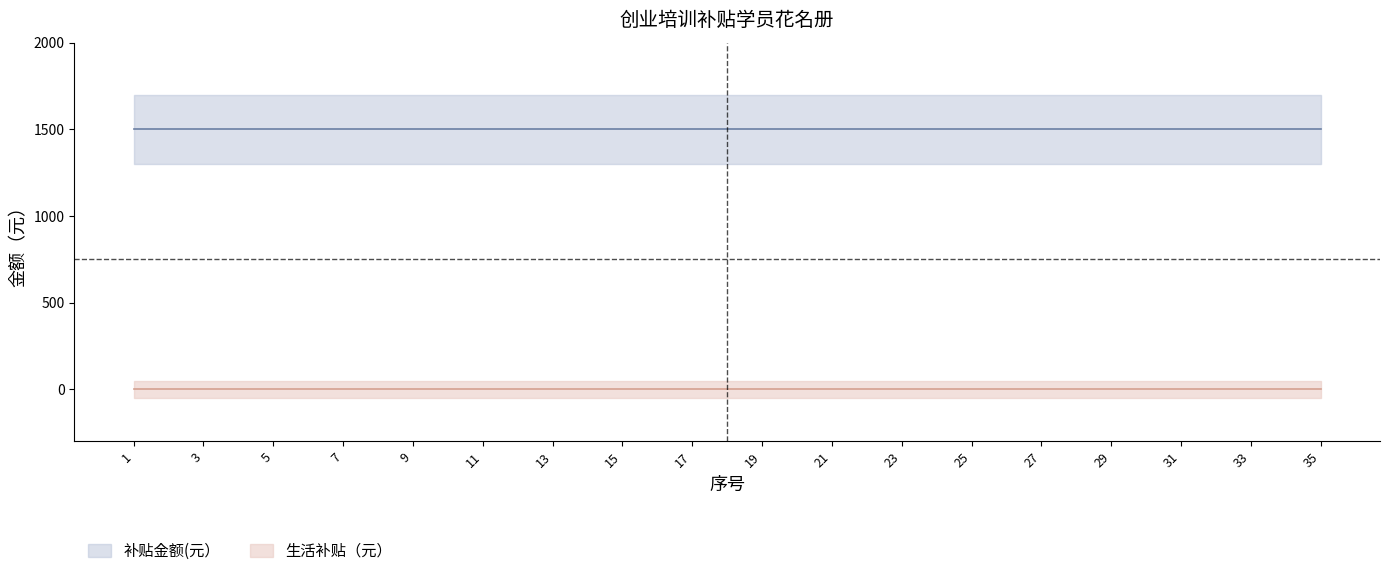

What are all the series names shown in the legend?

补贴金额(元）, 生活补贴（元）